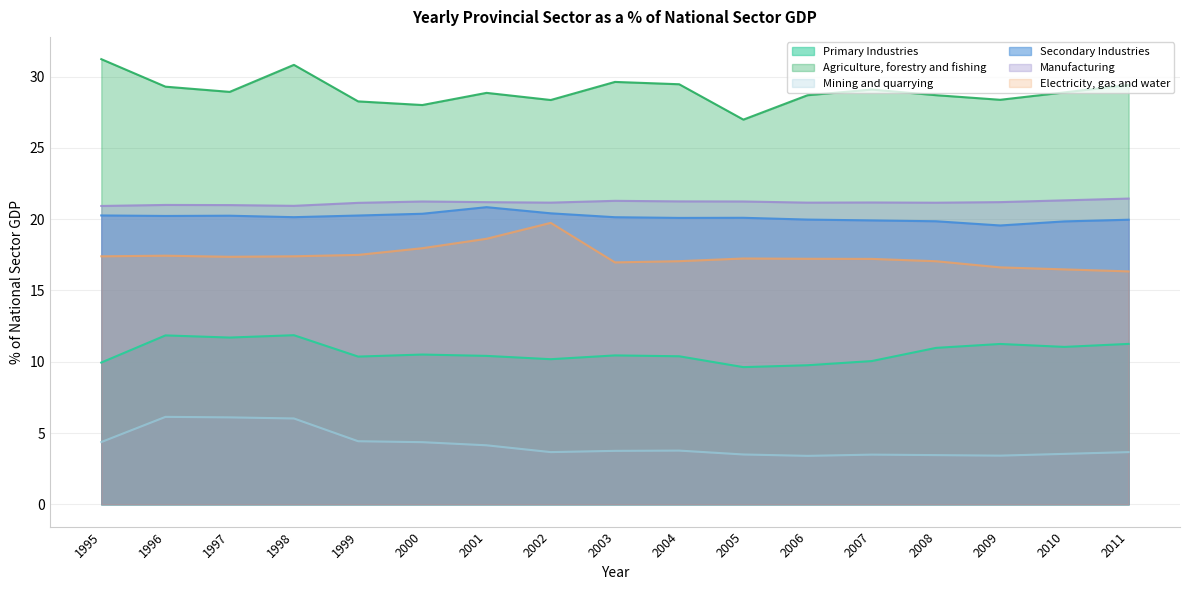

What is the greatest value displayed?

31.2